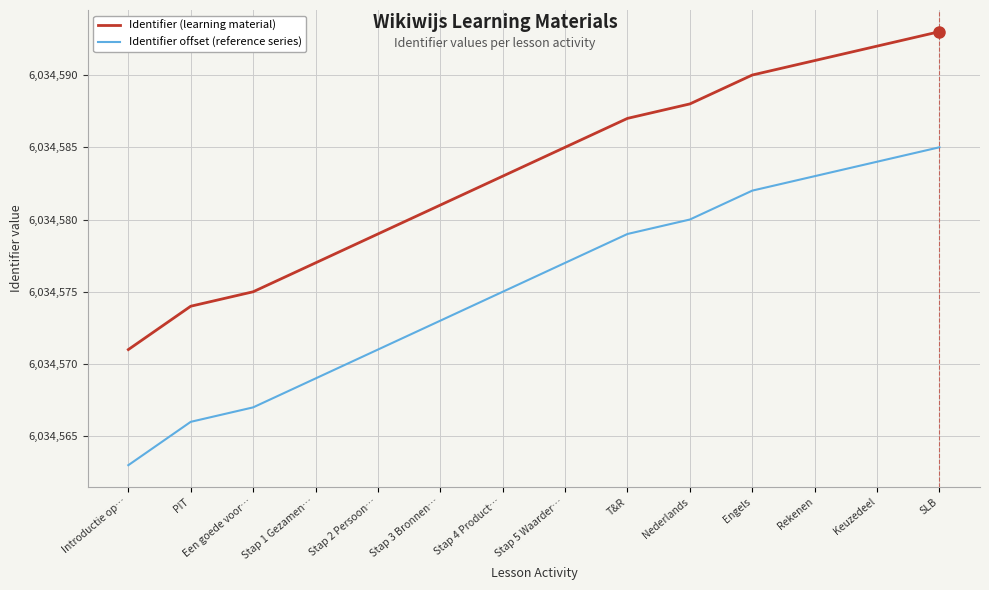

What are all the series names shown in the legend?

Identifier (learning material), Identifier offset (reference series)